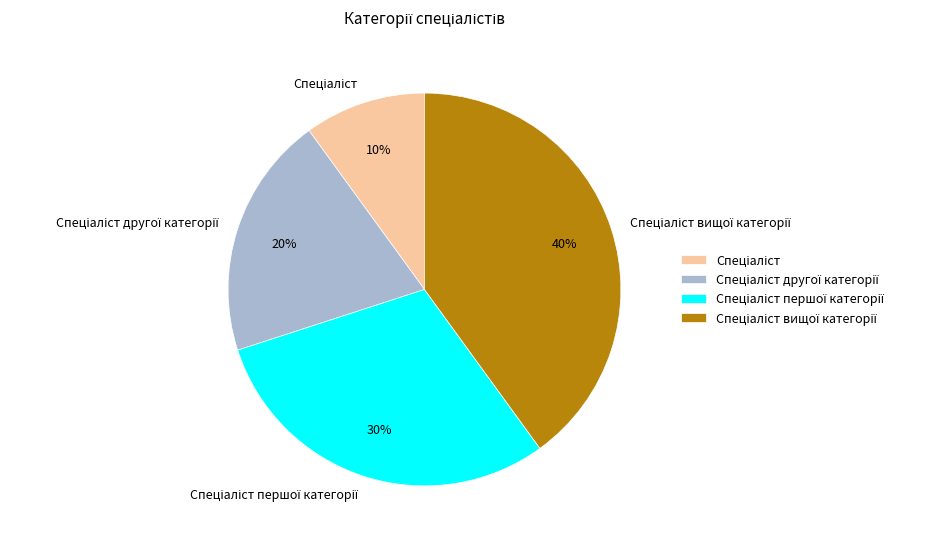

Is there a majority slice in this chart?

No